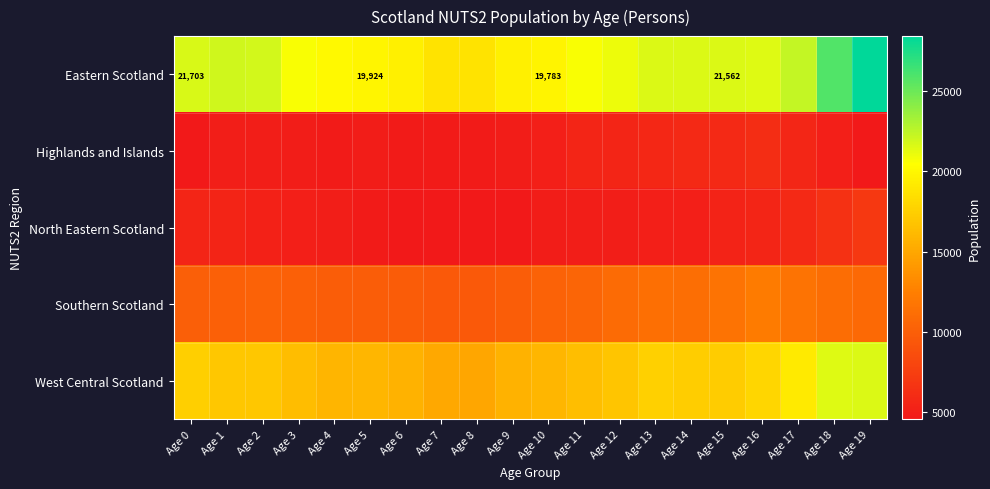

At how many categories does at least one series exceed 7153?

20